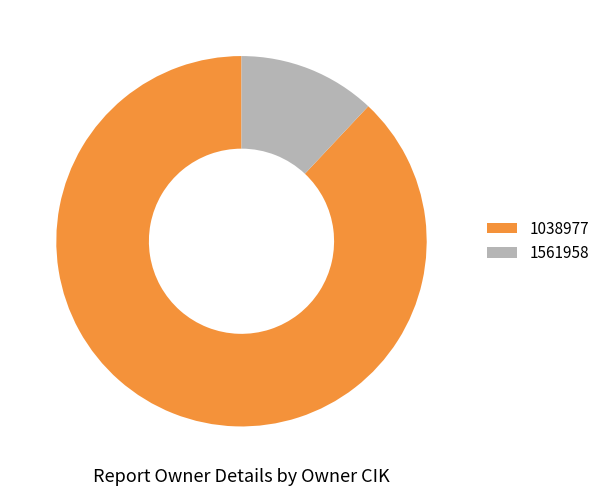

Count the number of slices in the pie.

2